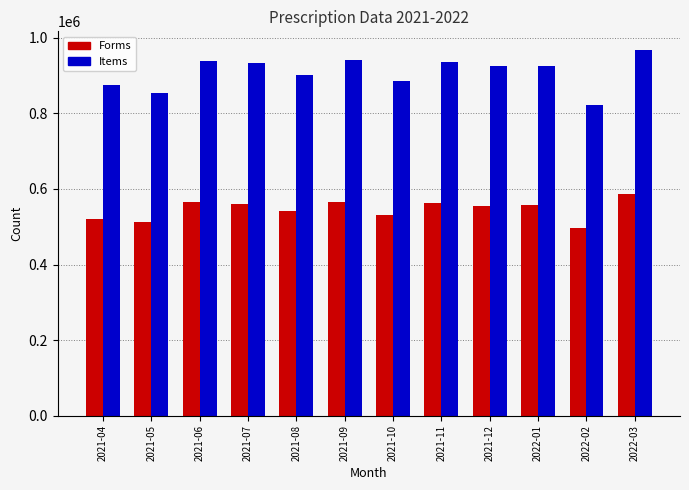

What is the total value across all series at 2021-09?

1505804